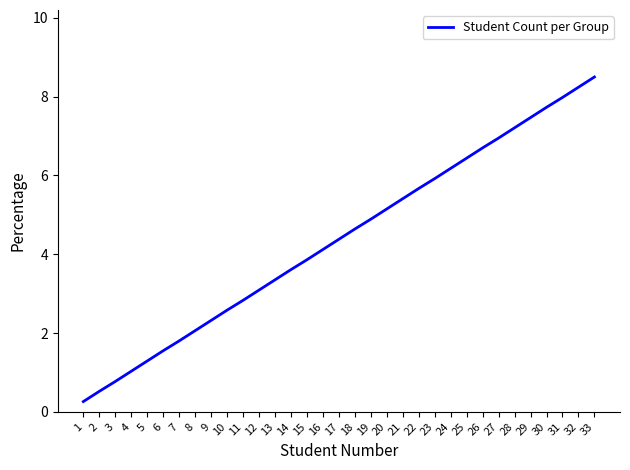

What is the difference between the values at 24 and 20?

1.0